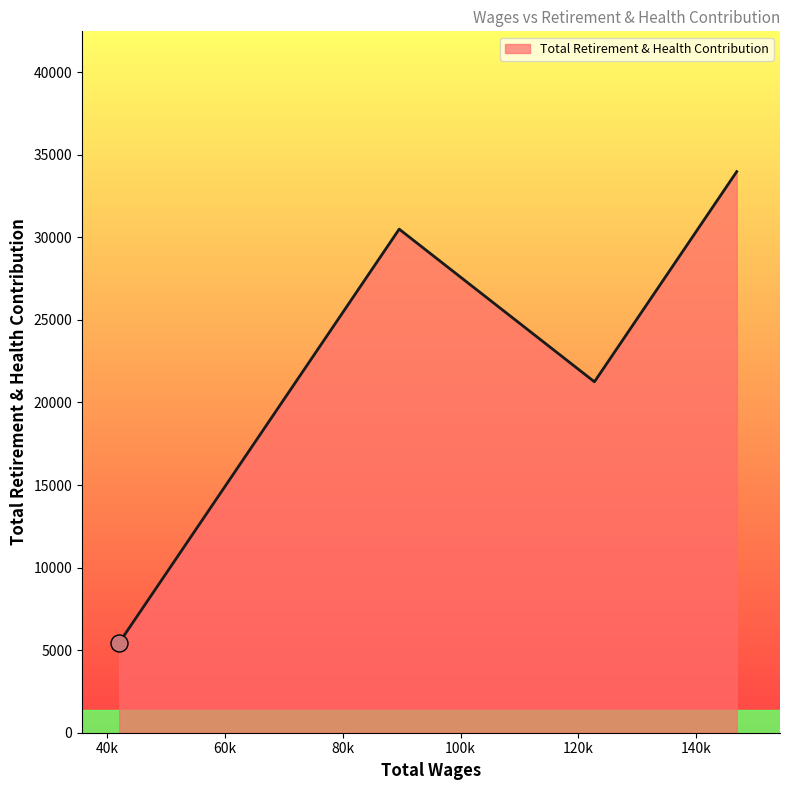

What is the maximum value shown in the chart?

33979